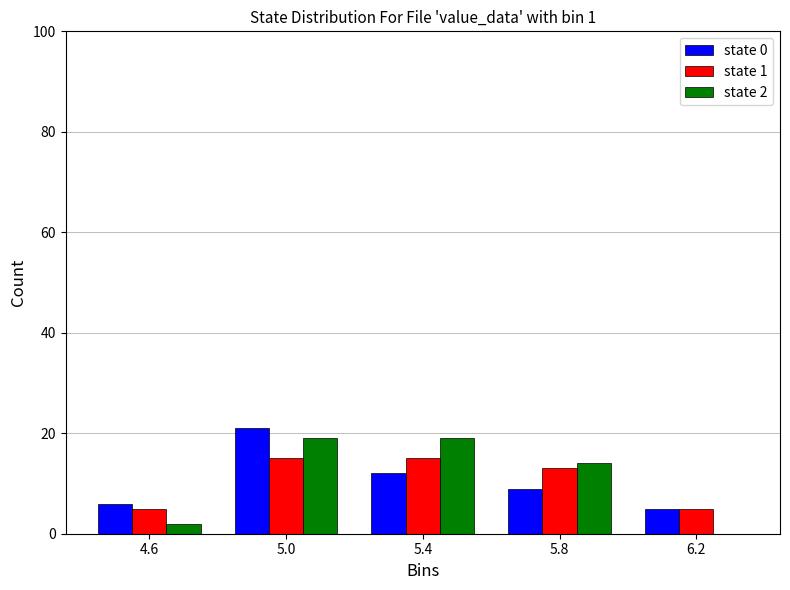

Reading left to right, what are all the values shown in this chart?

state 0: 4.6=6	5.0=21	5.4=12	5.8=9	6.2=5
state 1: 4.6=5	5.0=15	5.4=15	5.8=13	6.2=5
state 2: 4.6=2	5.0=19	5.4=19	5.8=14	6.2=0